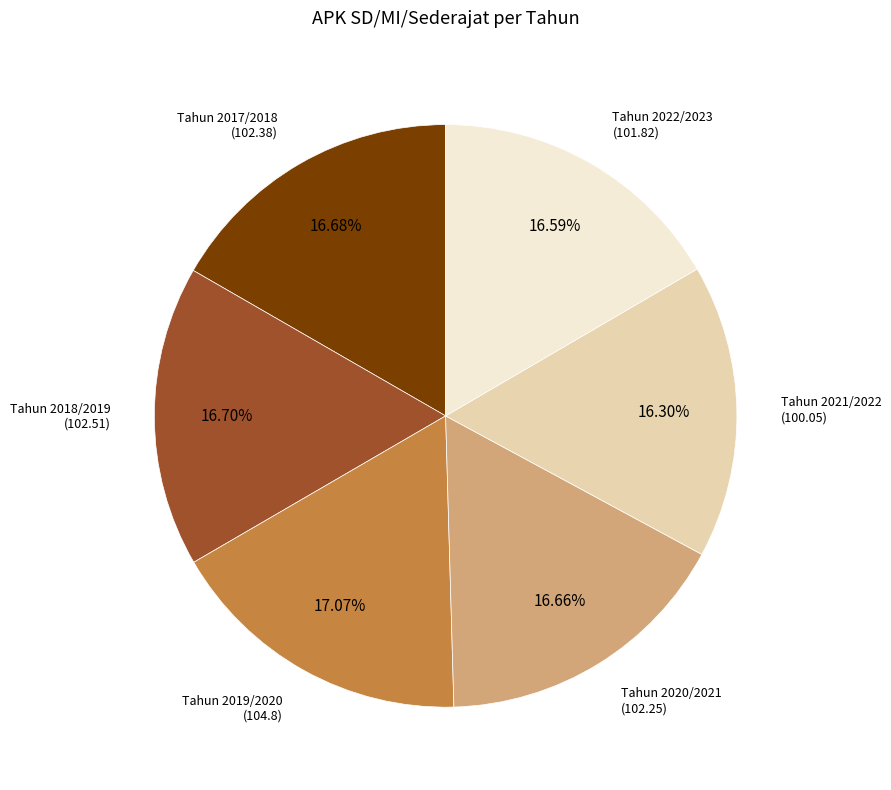

Count the number of slices in the pie.

6